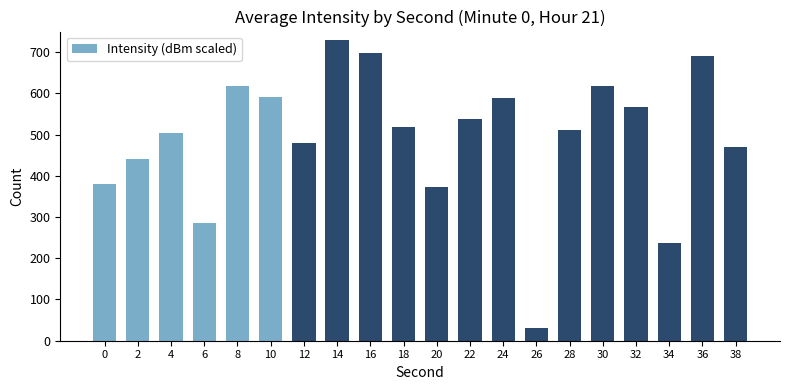

What is the value of the 15th bar from the left?

512